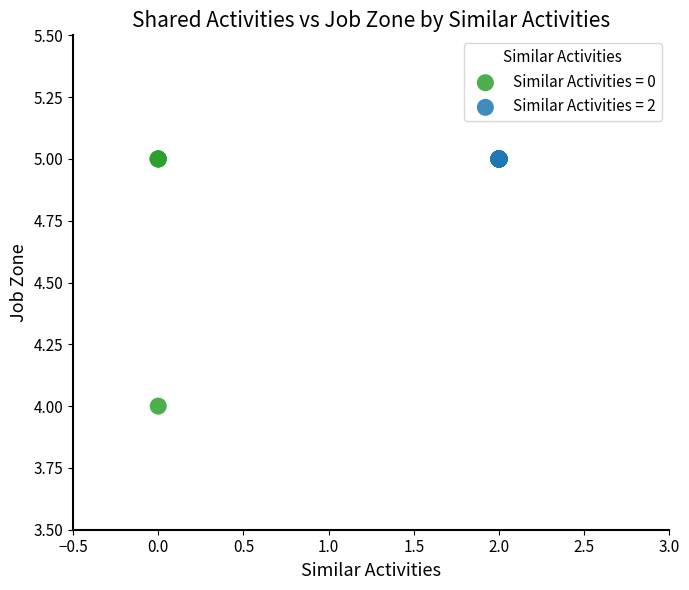

Which series reaches the minimum Y coordinate?

Similar Activities = 0